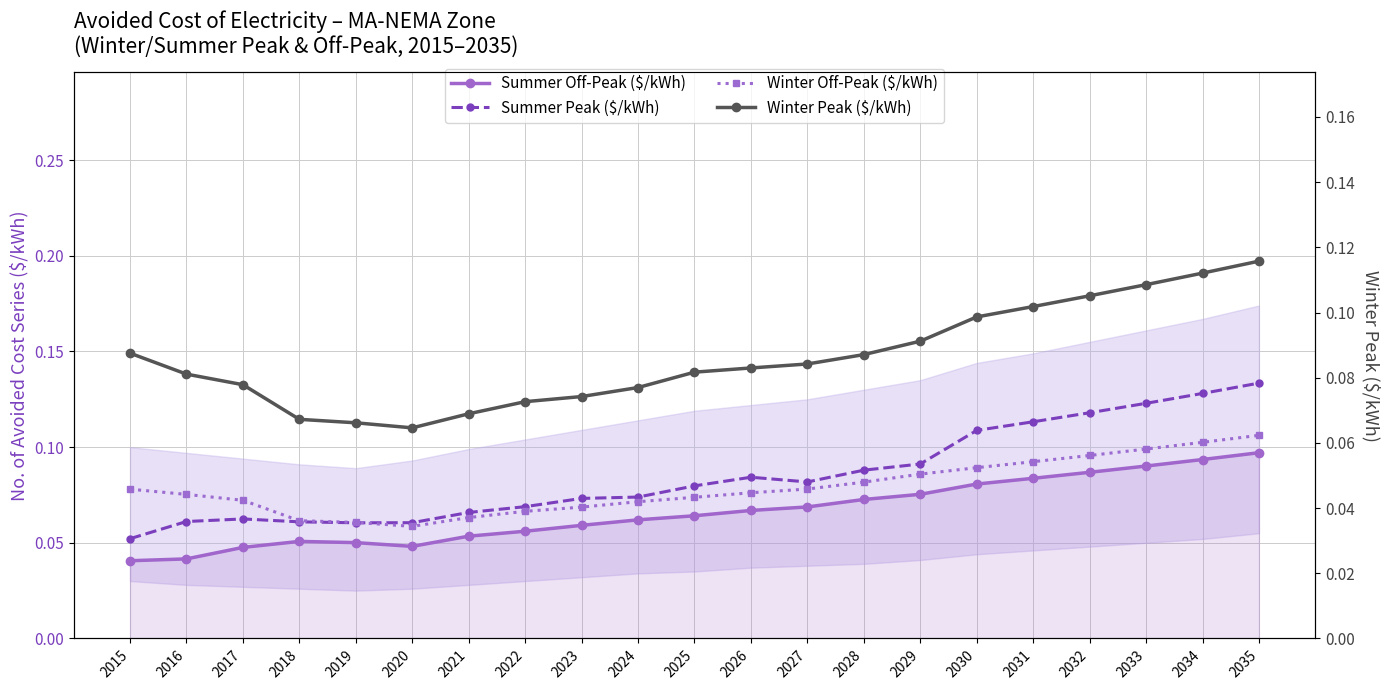

What value does the Summer Off-Peak ($/kWh) series have at 2028?

0.1